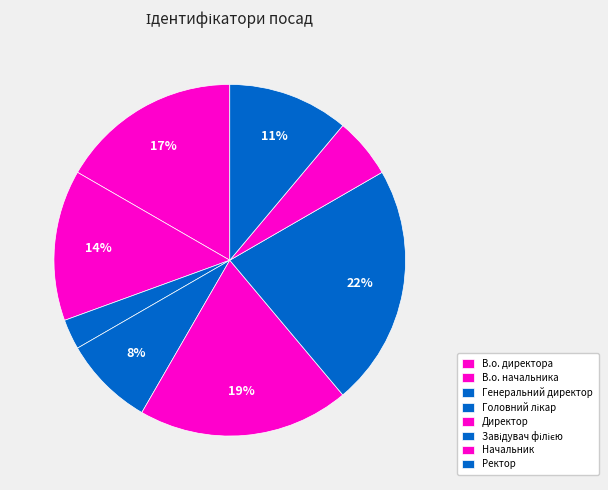

To the nearest percent, what is the combined percentage of Директор and Генеральний директор?

22%